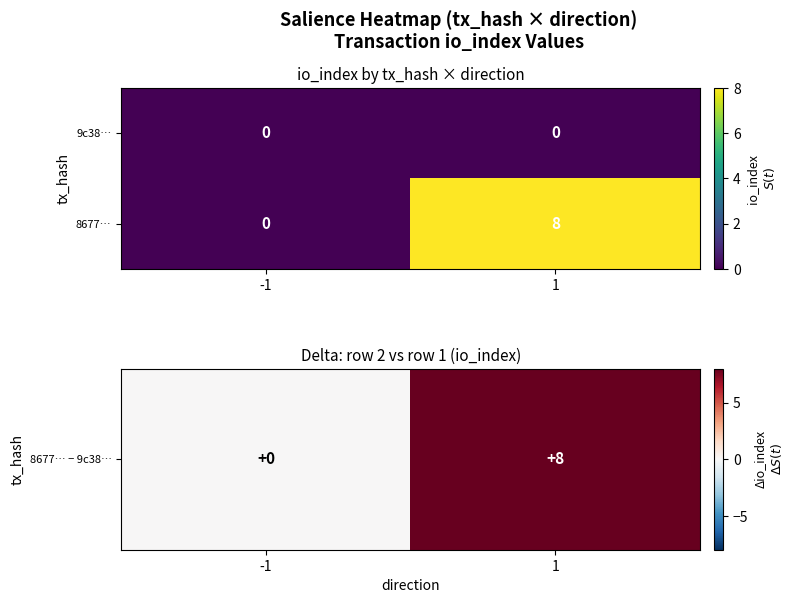

What is the difference between the 8677… values at 1 and -1?

8